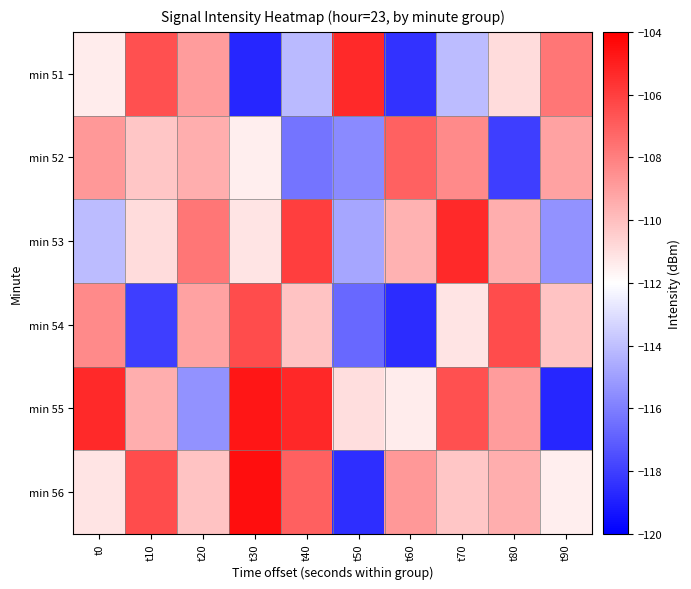

Reading right to left, transcribe all the data shown in this chart.

min 51: t90=-107.7	t80=-110.9	t70=-114.1	t60=-118.4	t50=-105.4	t40=-114.2	t30=-118.8	t20=-108.9	t10=-106.5	t0=-111.4
min 52: t90=-109.1	t80=-118.0	t70=-108.3	t60=-107.1	t50=-115.6	t40=-116.3	t30=-111.5	t20=-109.5	t10=-110.2	t0=-108.8
min 53: t90=-115.4	t80=-109.5	t70=-105.3	t60=-109.6	t50=-114.8	t40=-105.9	t30=-111.2	t20=-107.7	t10=-110.9	t0=-114.1
min 54: t90=-110.1	t80=-106.4	t70=-111.1	t60=-118.6	t50=-116.7	t40=-110.2	t30=-106.4	t20=-109.1	t10=-118.0	t0=-108.3
min 55: t90=-118.8	t80=-108.9	t70=-106.5	t60=-111.4	t50=-110.9	t40=-105.3	t30=-104.7	t20=-115.4	t10=-109.5	t0=-105.3
min 56: t90=-111.5	t80=-109.5	t70=-110.2	t60=-108.8	t50=-118.6	t40=-107.0	t30=-104.4	t20=-110.1	t10=-106.4	t0=-111.1